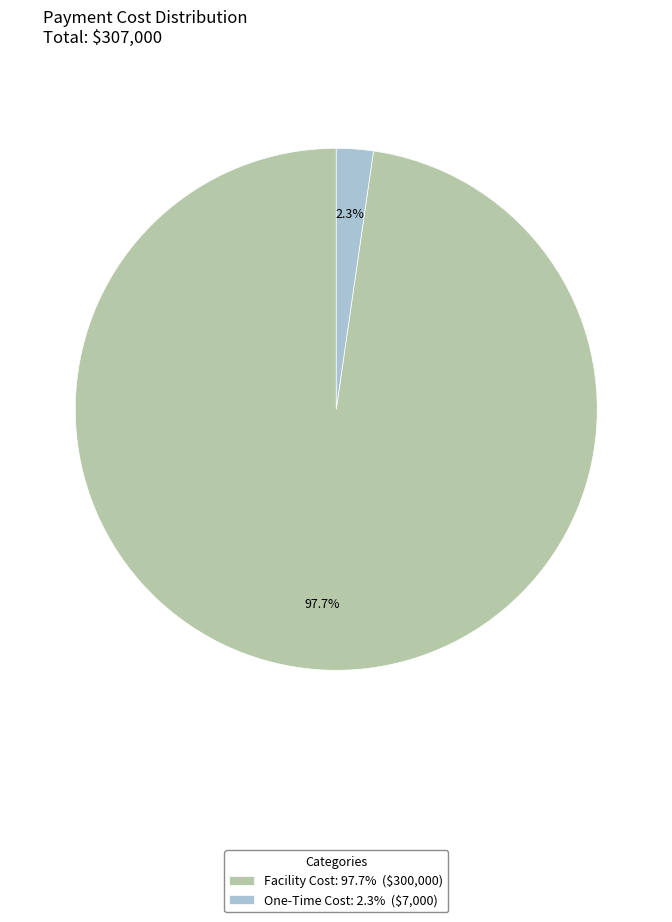

Does any single category account for the majority?

Yes